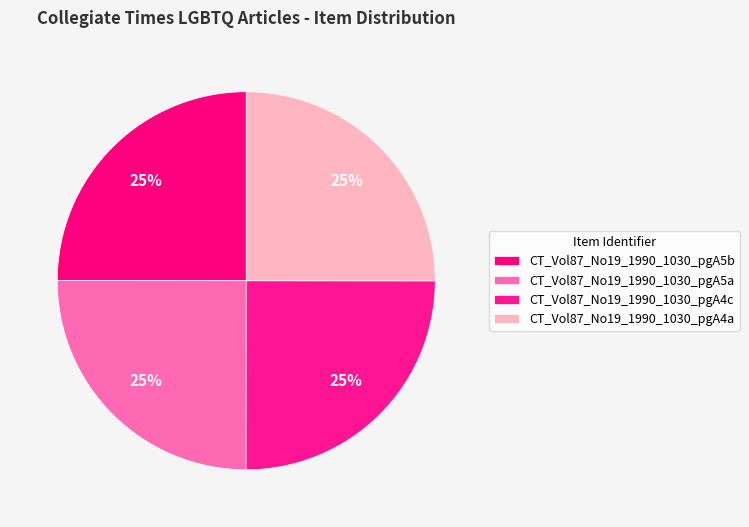

How many slices are in this pie chart?

4